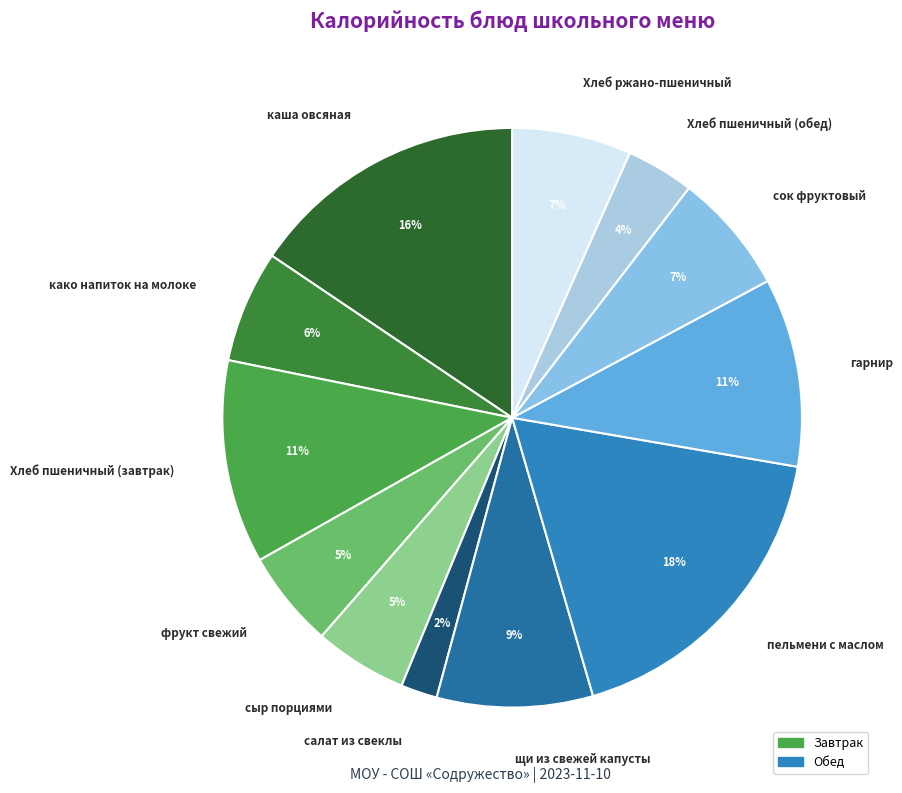

Is there a majority slice in this chart?

No